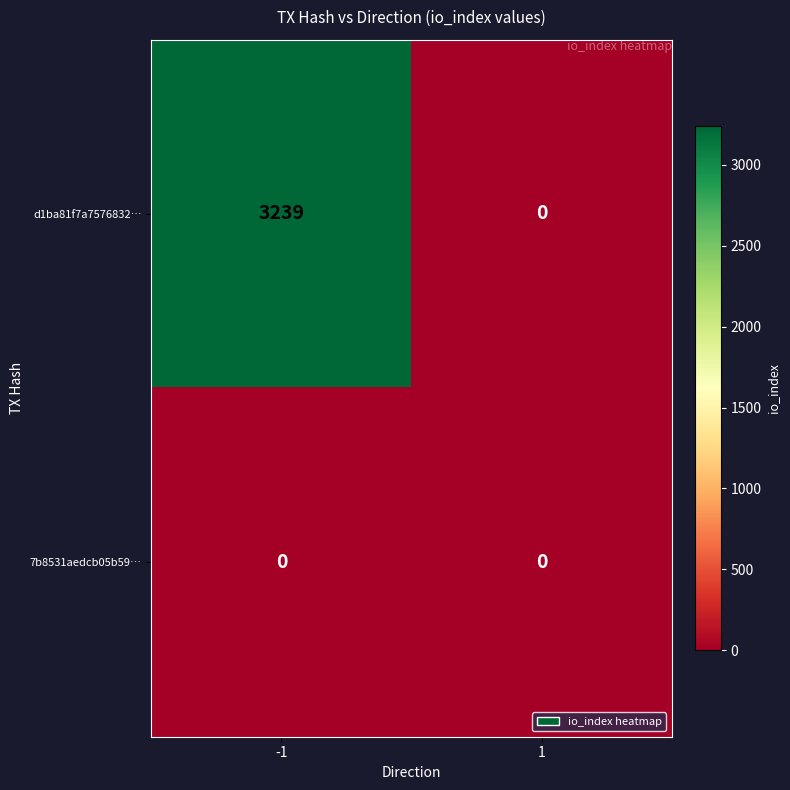

The value of d1ba81f7a7576832… at -1 is 3239. True or false?

True